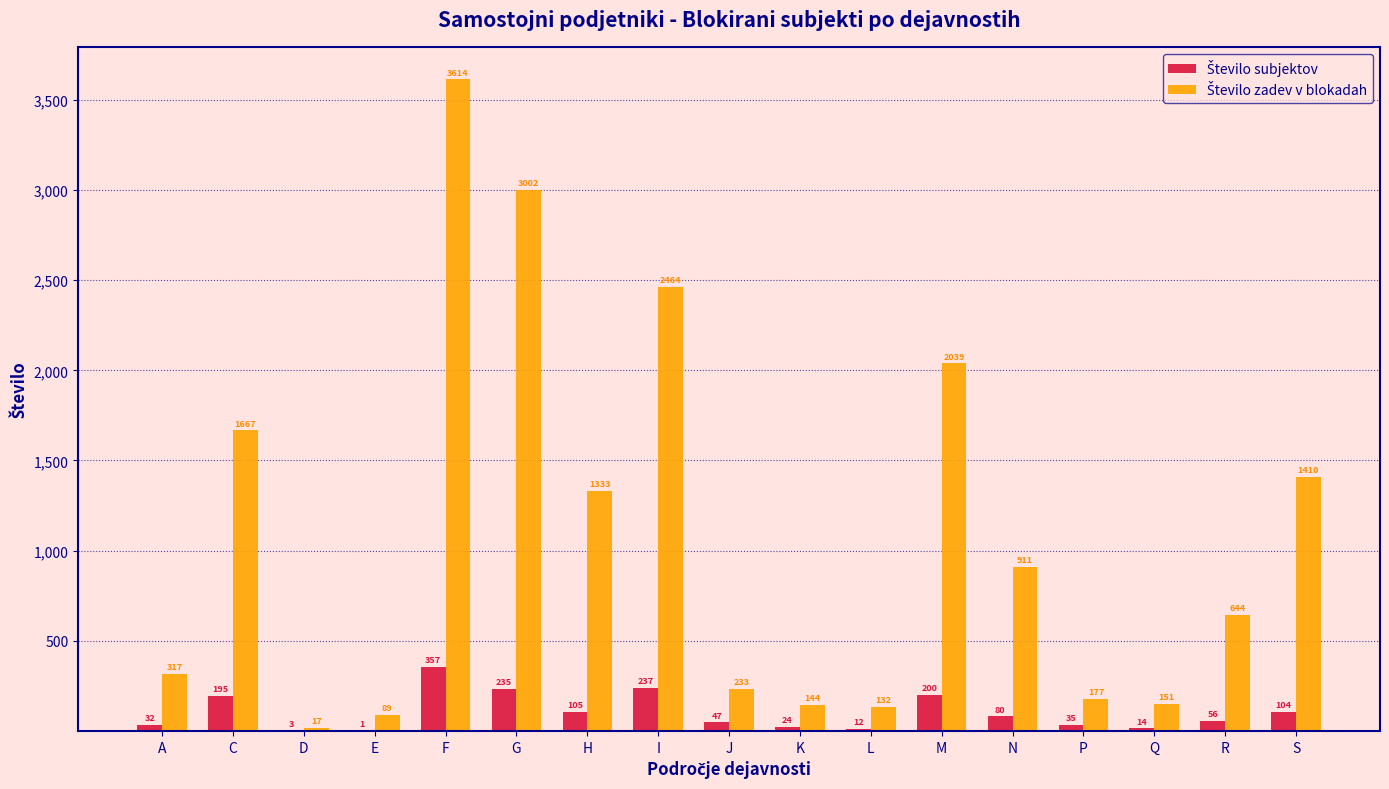

What is the total value across all series at Q?

165